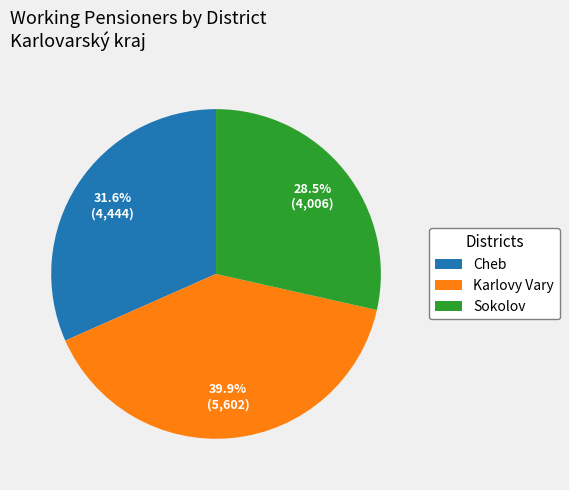

Does Cheb account for over 50% of the chart?

No